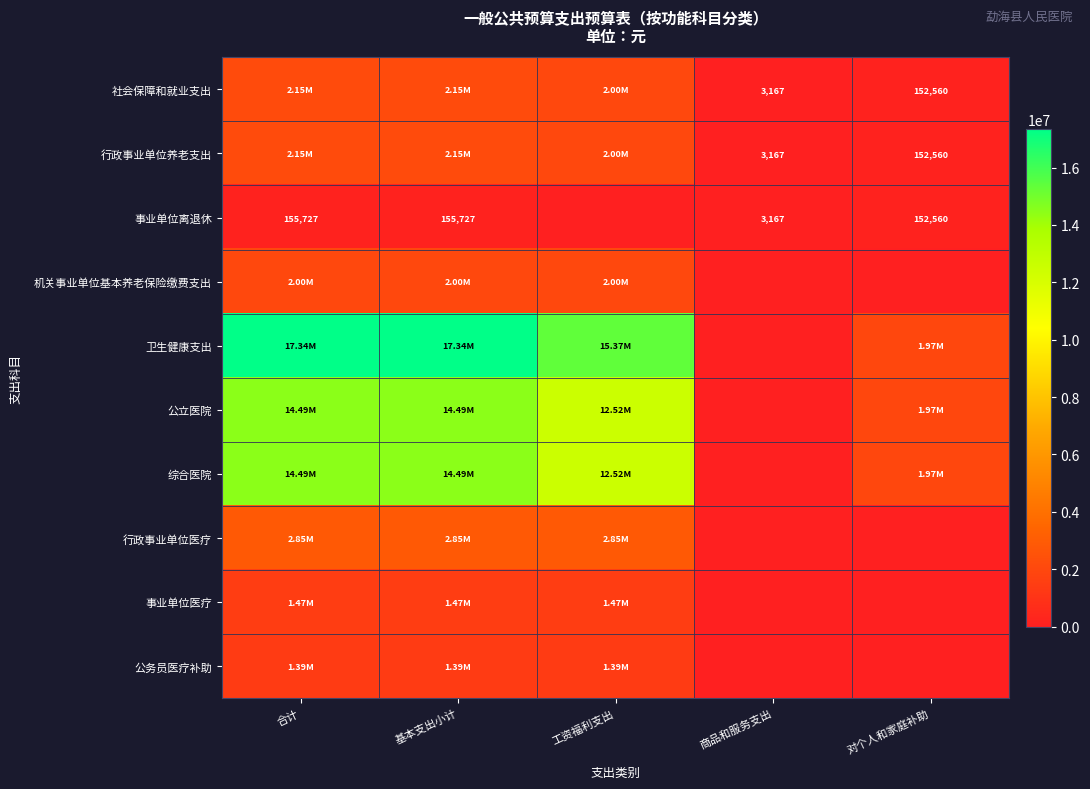

Where is 卫生健康支出 nearest to the value 8671717?

对个人和家庭补助